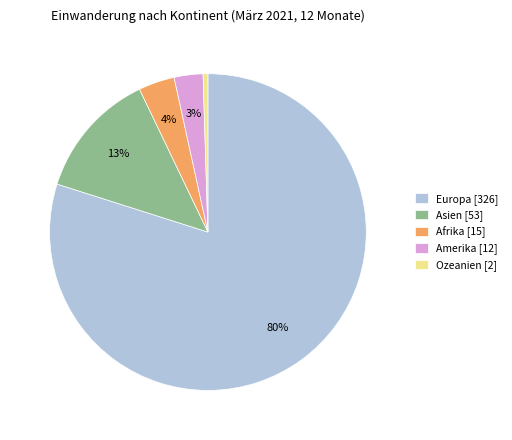

To the nearest percent, what is the combined percentage of Afrika [15] and Amerika [12]?

7%